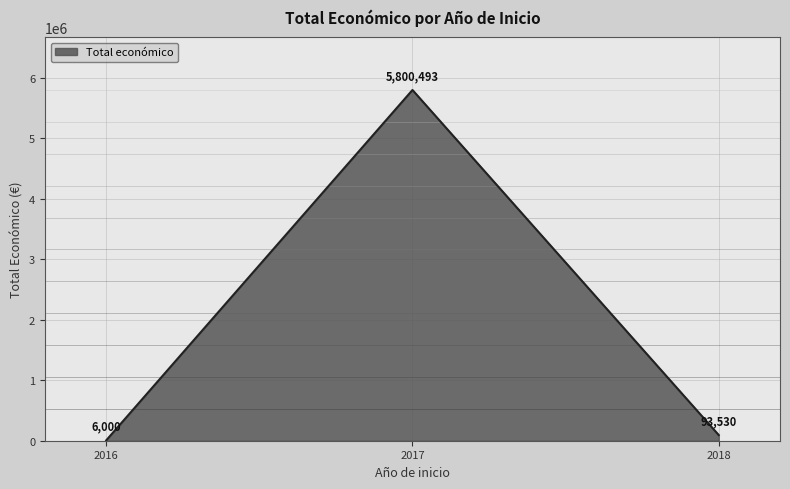

What is the change in value from 2016 to 2017?

+5794493